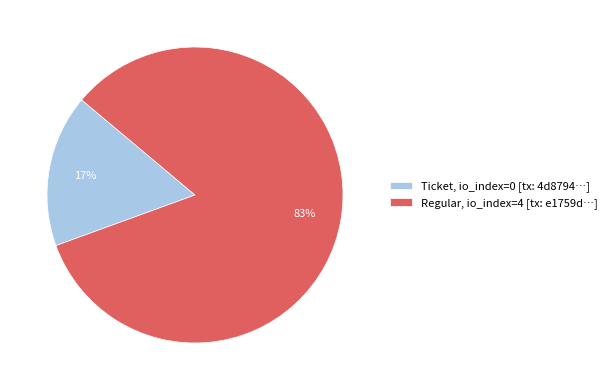

How many segments does this pie chart have?

2